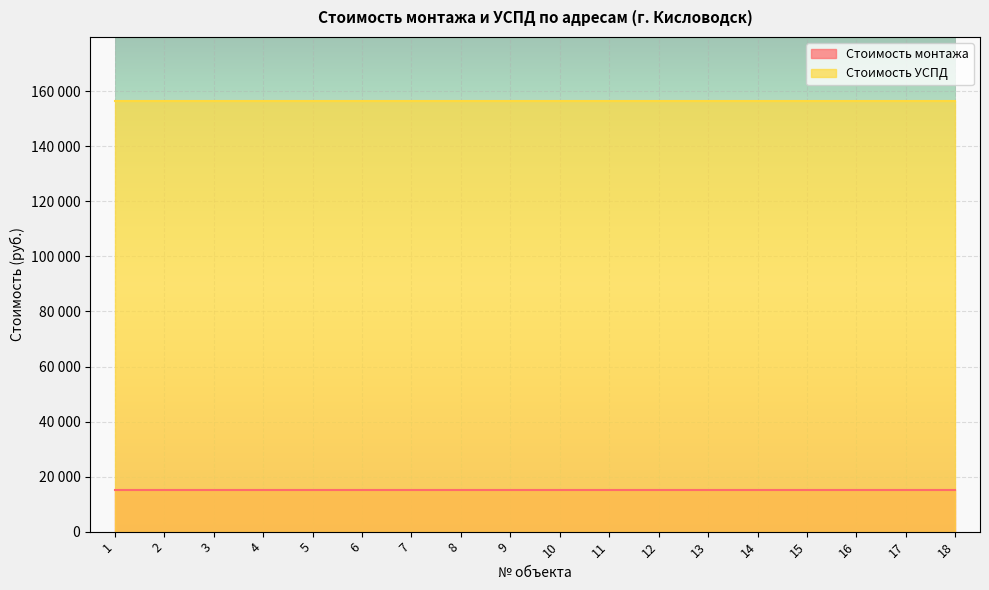

How many lines are shown in the chart?

2